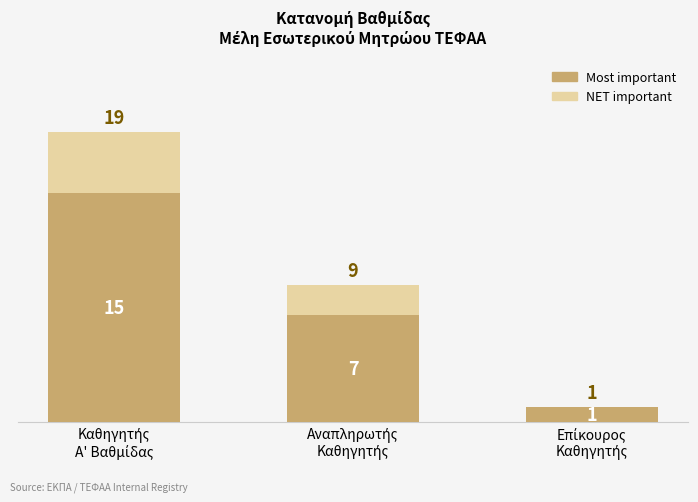

The value of NET important at Καθηγητής
Α' Βαθμίδας is 19. True or false?

True